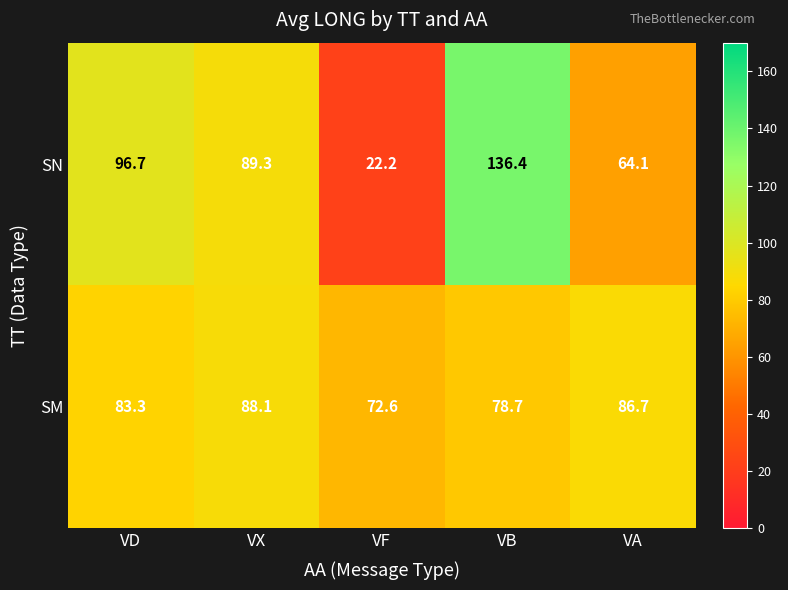

Rank the series at VX from highest to lowest value.

SN, SM